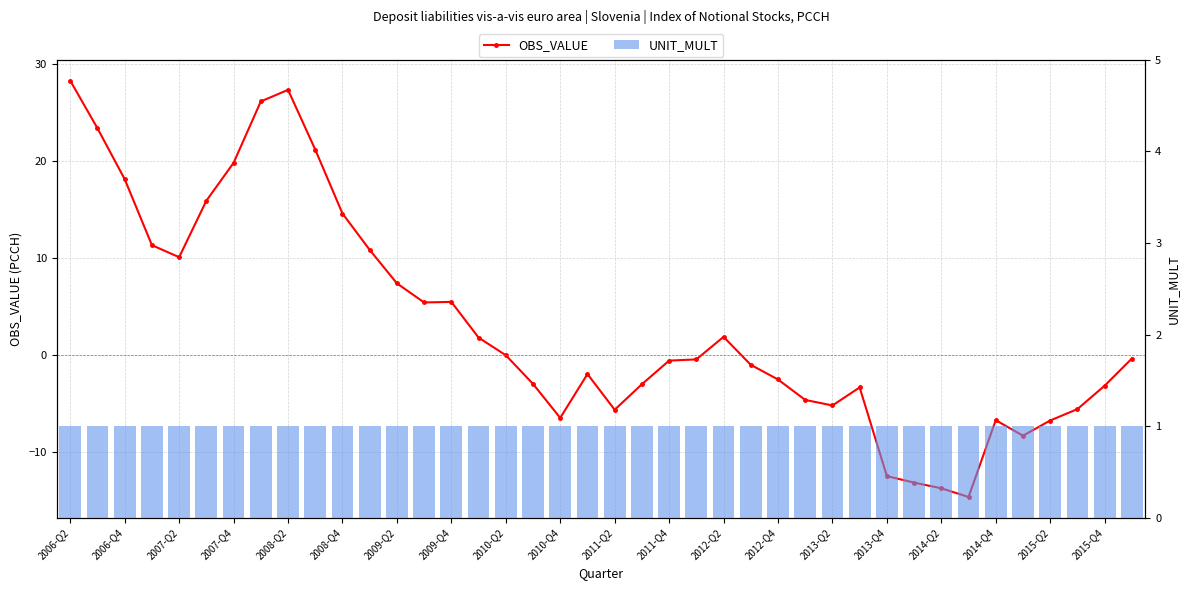

What is the sum of all UNIT_MULT values?

40.0